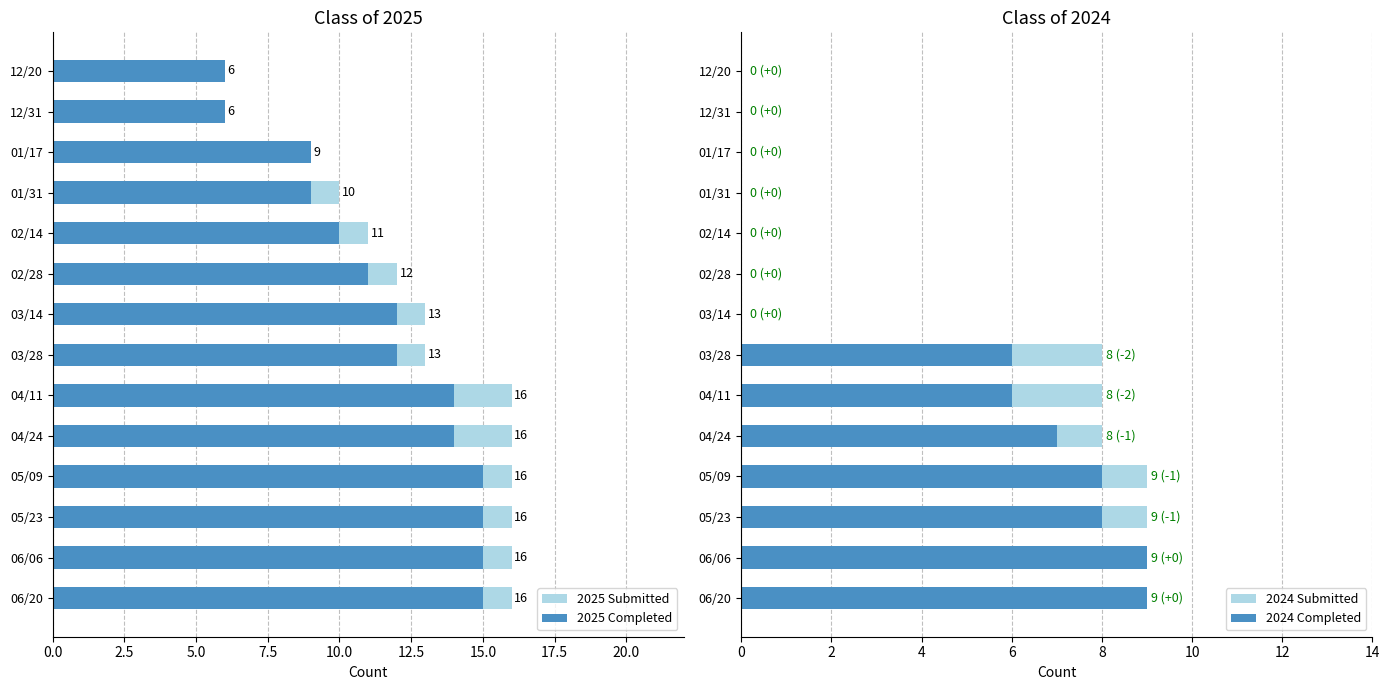

How many values in the 2024 Completed series are below 6?

7